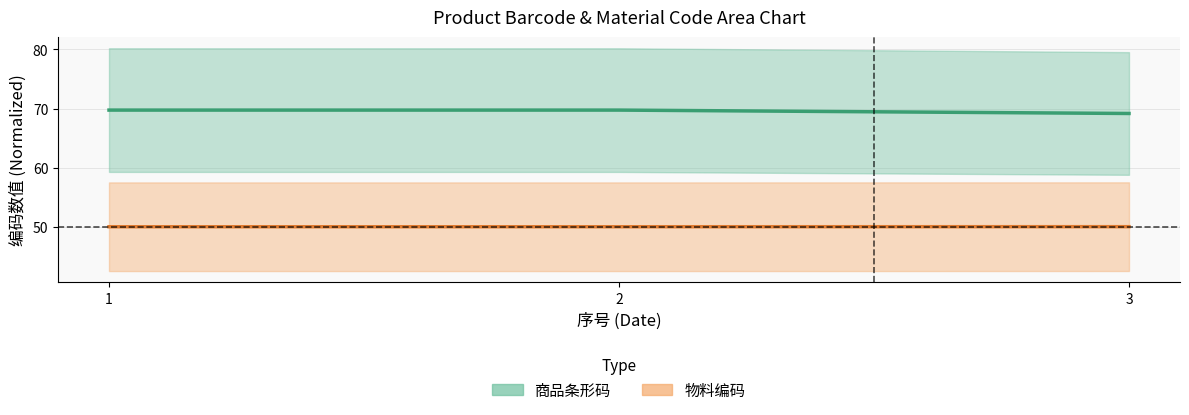

The 商品条形码 series shows 69.7 at 1. True or false?

True